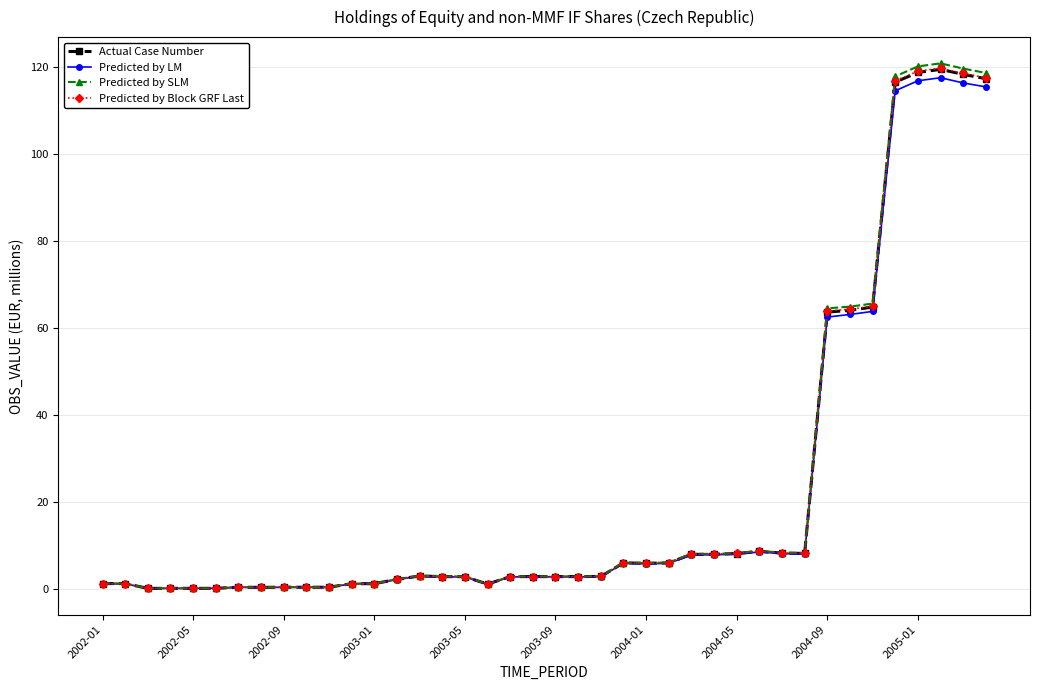

What are all the series names shown in the legend?

Actual Case Number, Predicted by LM, Predicted by SLM, Predicted by Block GRF Last